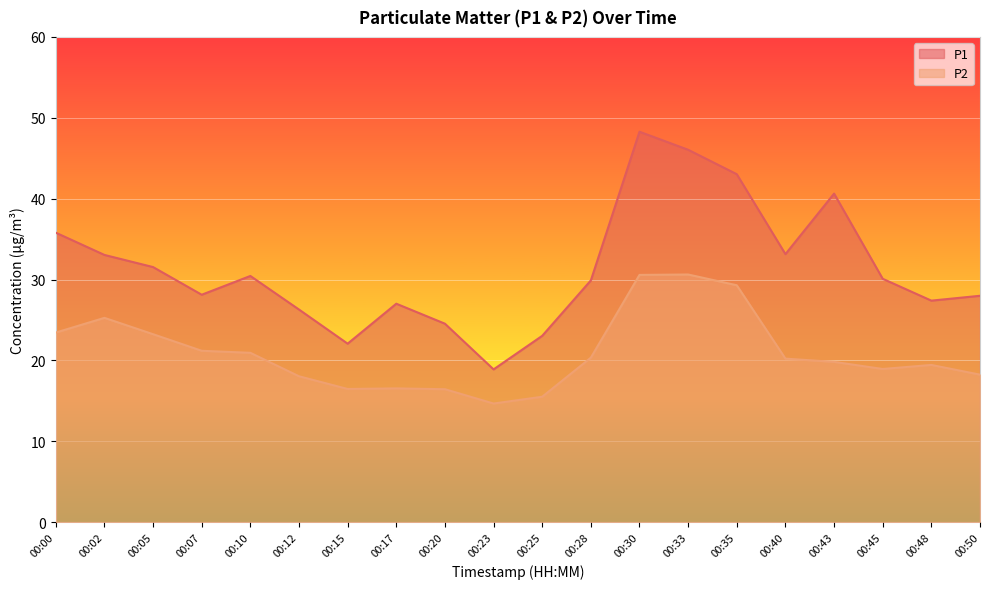

Where is the first local maximum for P1?

00:10